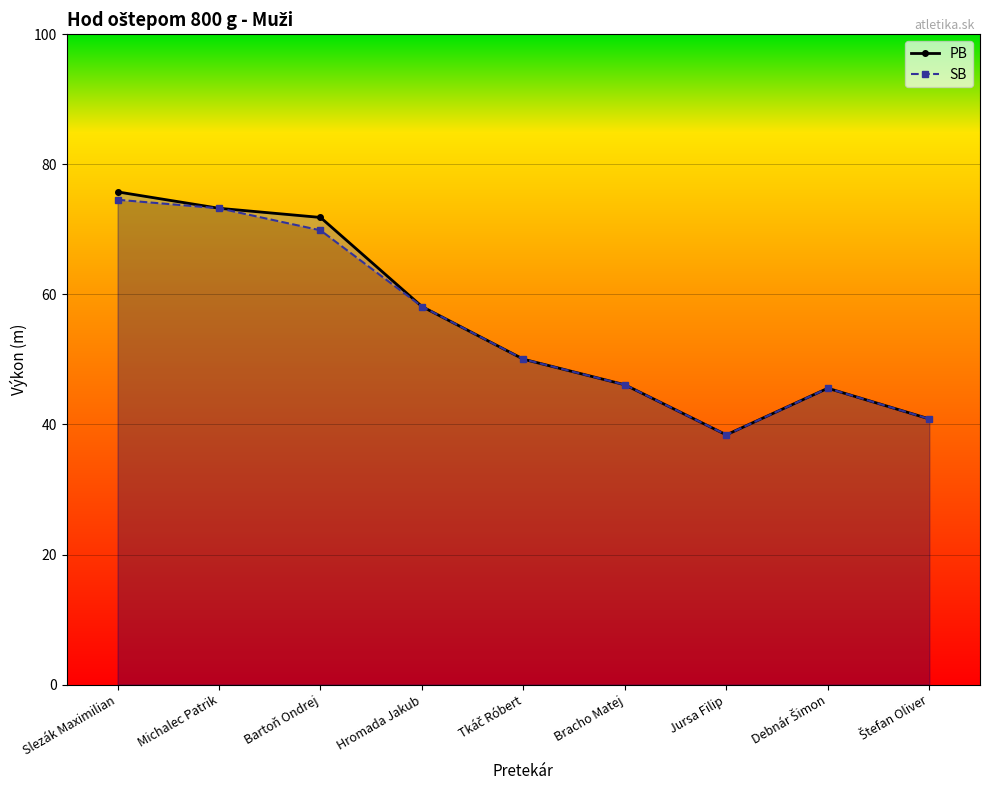

Which category has the highest value in the SB series?

Slezák Maximilian